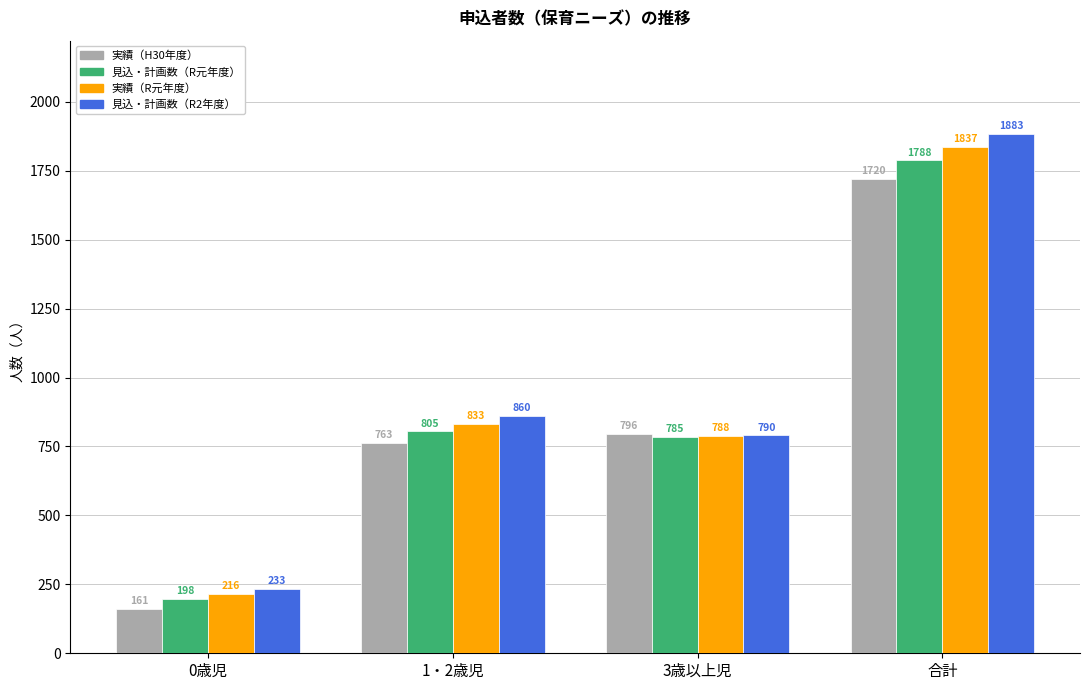

Reading left to right, transcribe all the data shown in this chart.

実績（H30年度）: 0歳児=161	1・2歳児=763	3歳以上児=796	合計=1720
見込・計画数（R元年度）: 0歳児=198	1・2歳児=805	3歳以上児=785	合計=1788
実績（R元年度）: 0歳児=216	1・2歳児=833	3歳以上児=788	合計=1837
見込・計画数（R2年度）: 0歳児=233	1・2歳児=860	3歳以上児=790	合計=1883